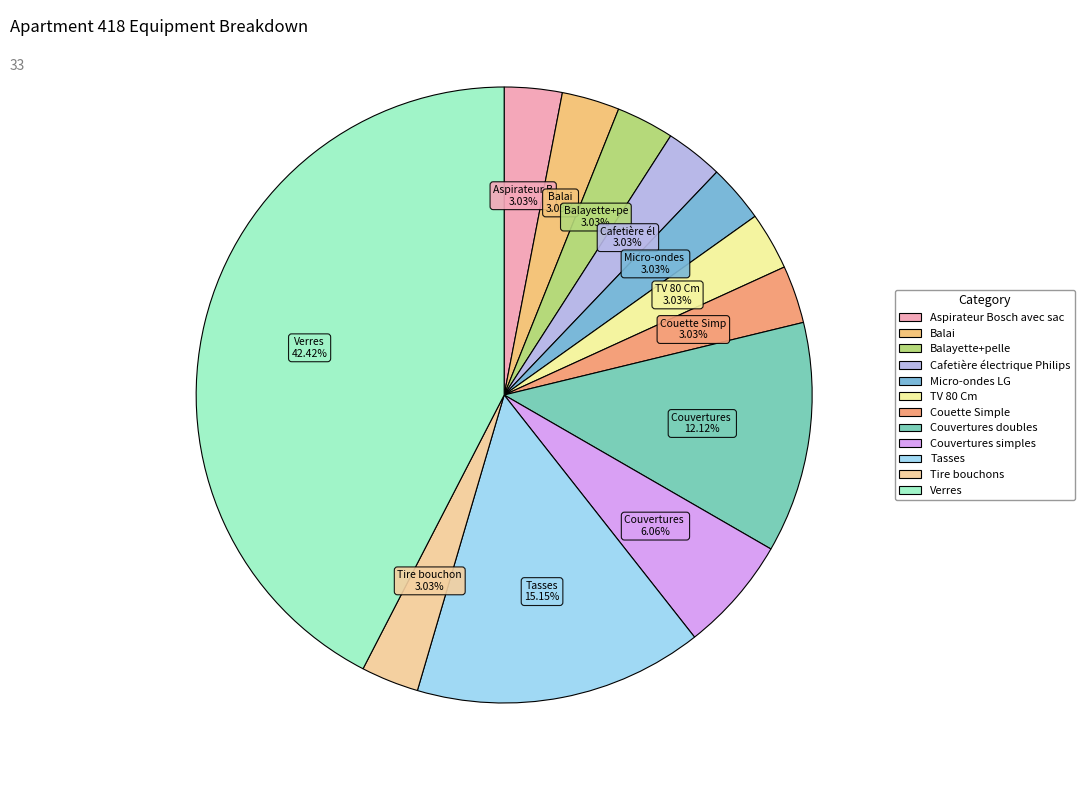

Is there any slice that represents more than half of the pie?

No